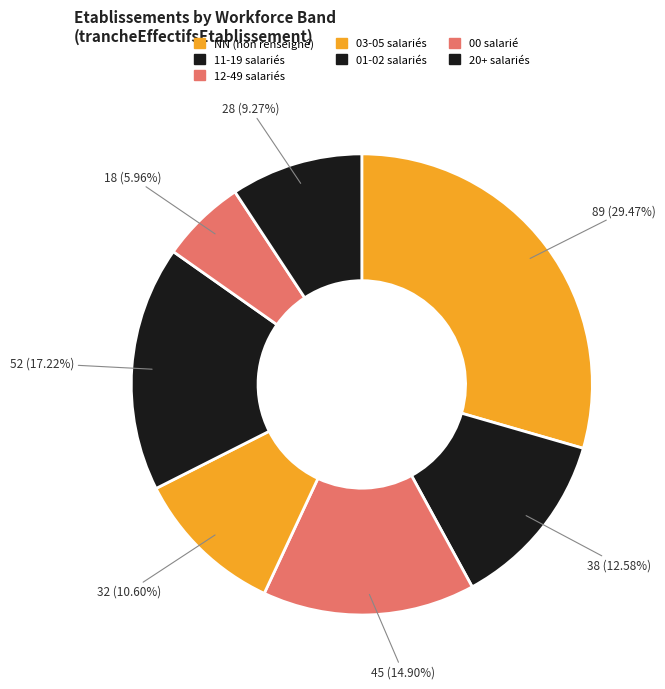

Does any single category account for the majority?

No